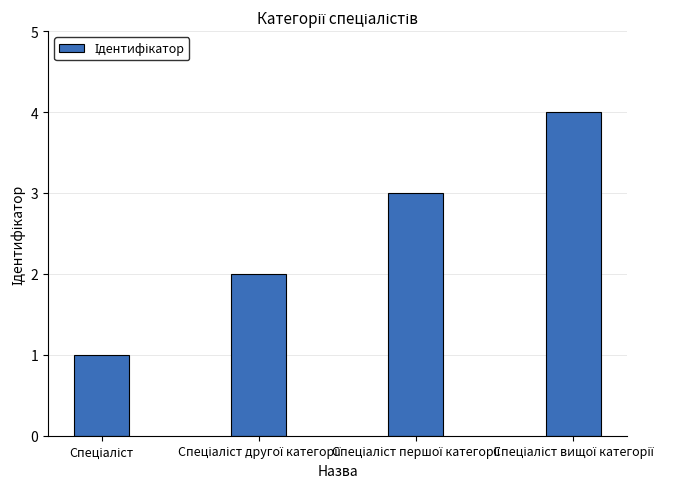

What is the sum of all values?

10